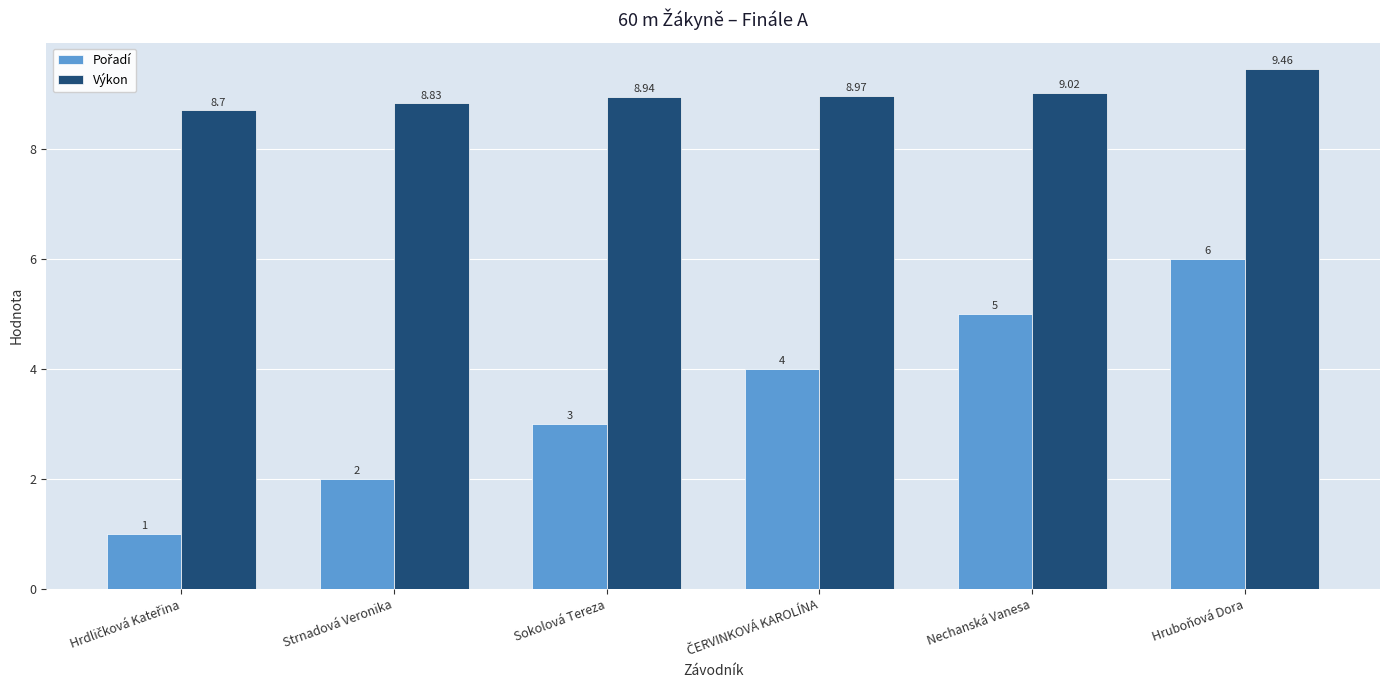

Where is Výkon nearest to the value 9?

Nechanská Vanesa